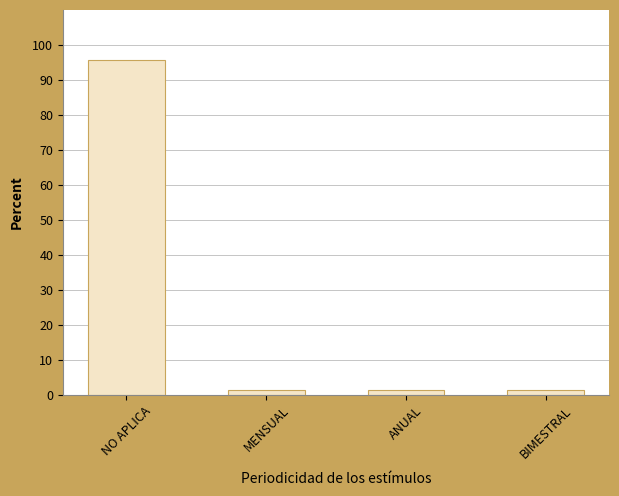

At which category does the chart reach its peak across all series?

NO APLICA